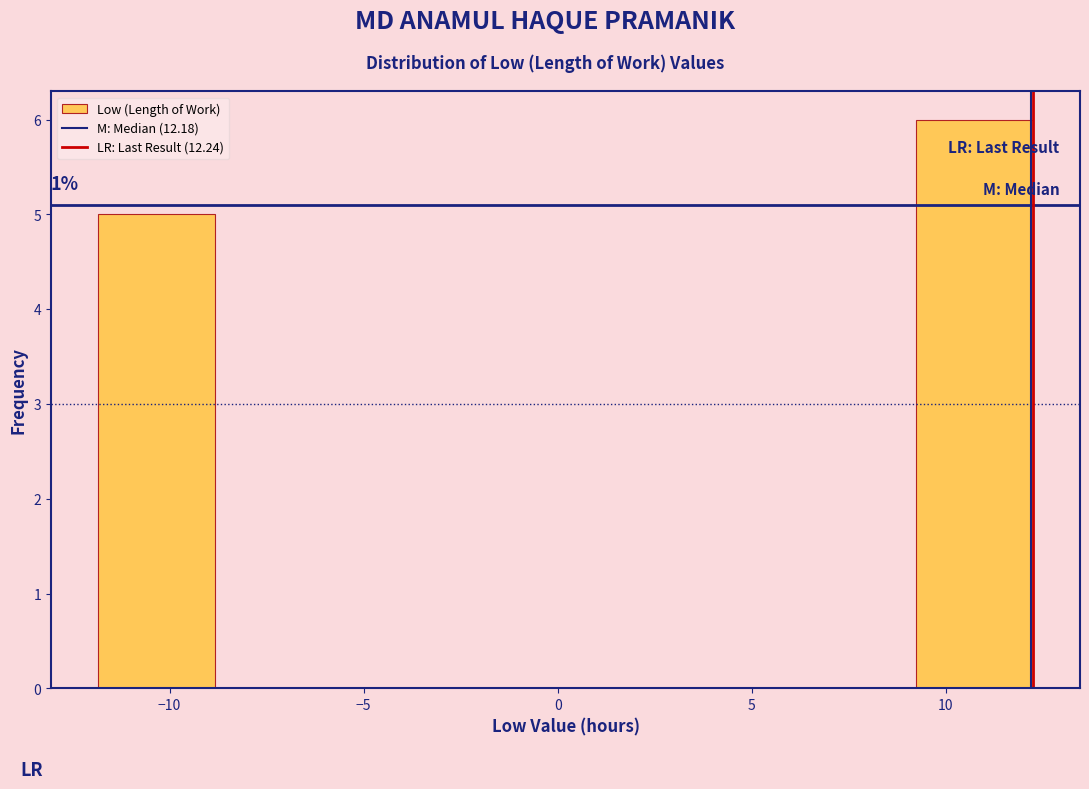

Over which range of the x-axis is the bar tallest?

9.0 to 12.5